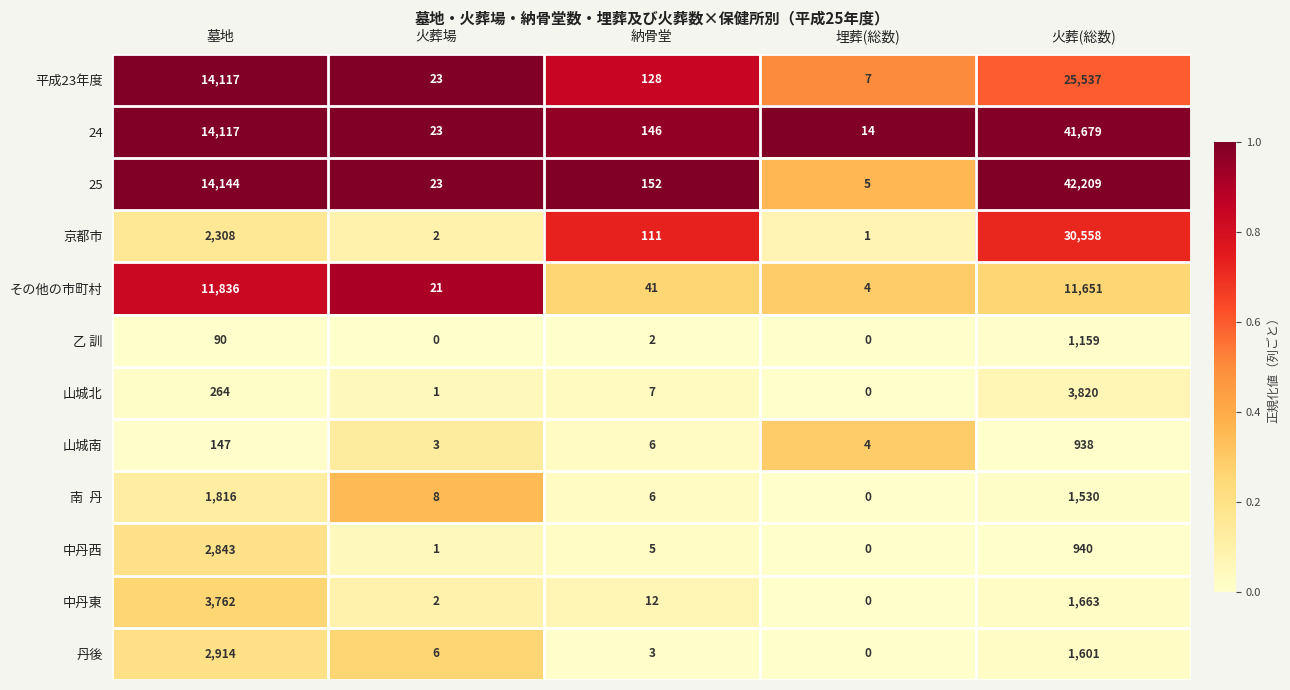

What is the sum of all 平成23年度 values?

39812